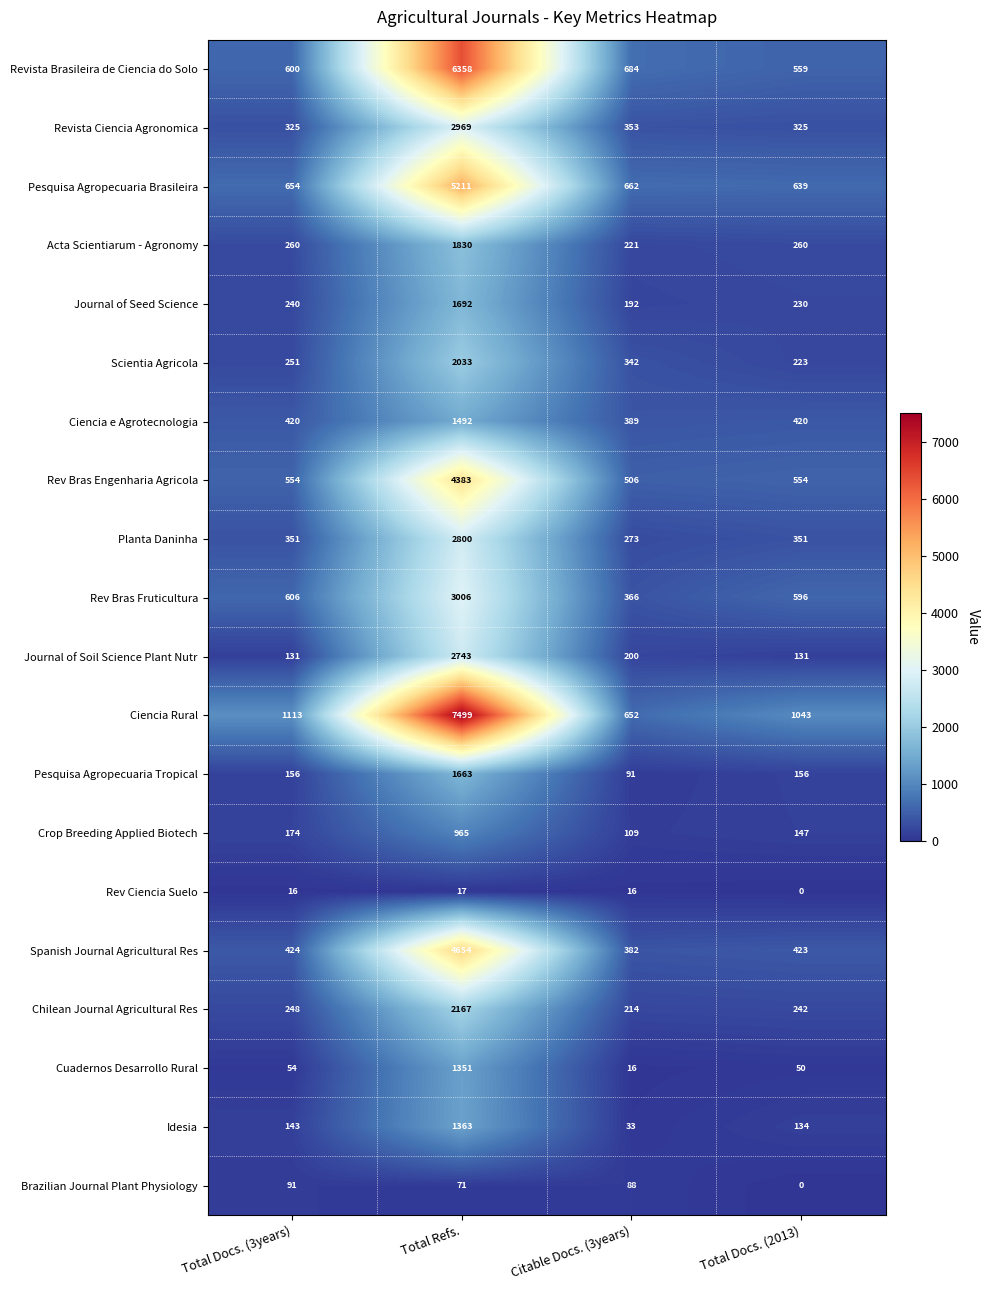

At how many categories does at least one series exceed 6119?

1